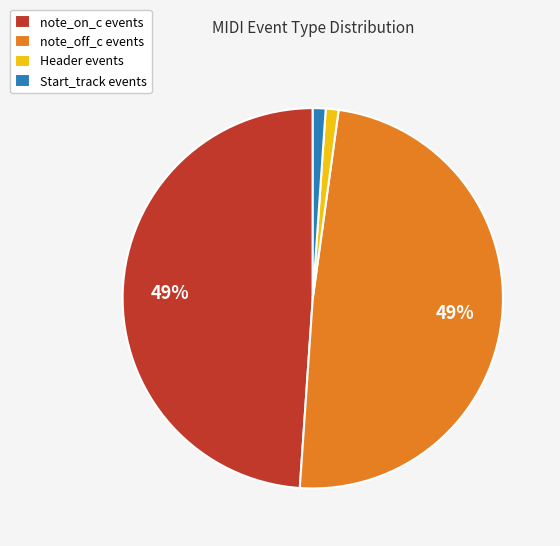

How many slices are in this pie chart?

4